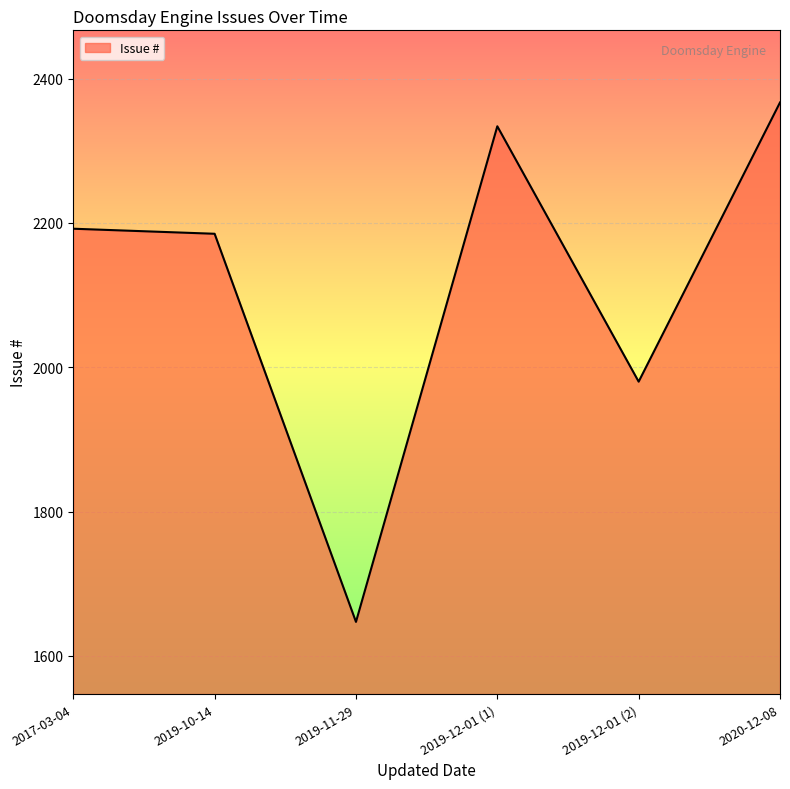

Which has a higher value, 2019-12-01 (2) or 2019-11-29?

2019-12-01 (2)